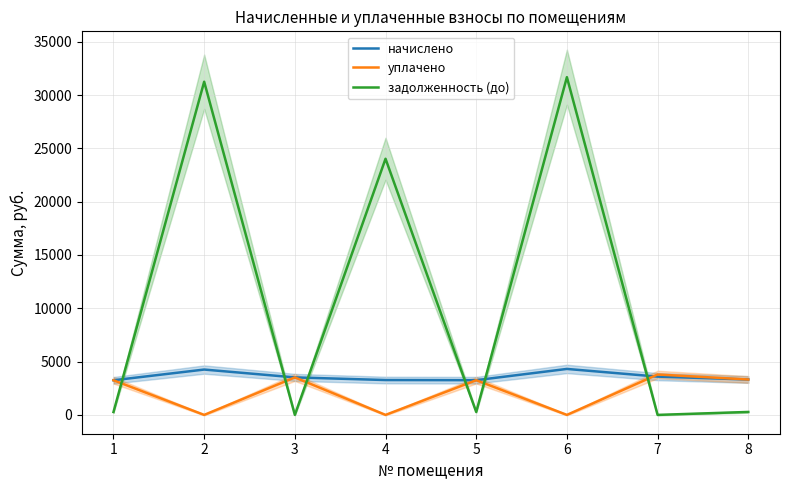

Where is the first local minimum for задолженность (до)?

3